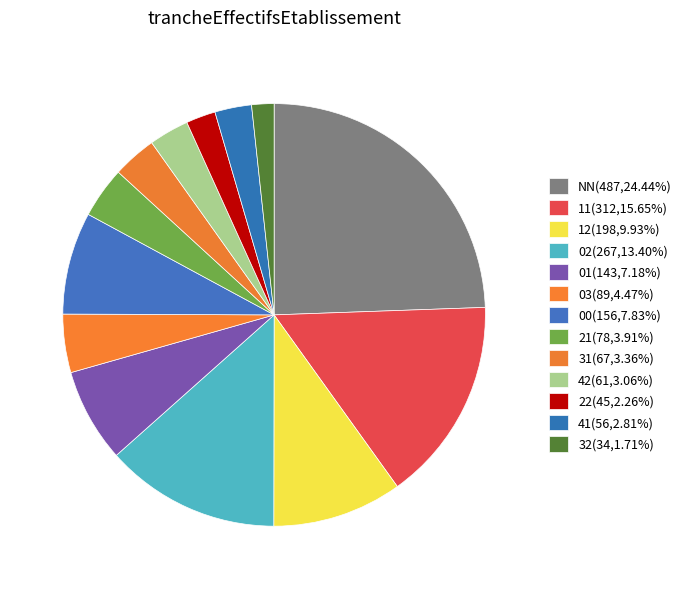

Is there a majority slice in this chart?

No